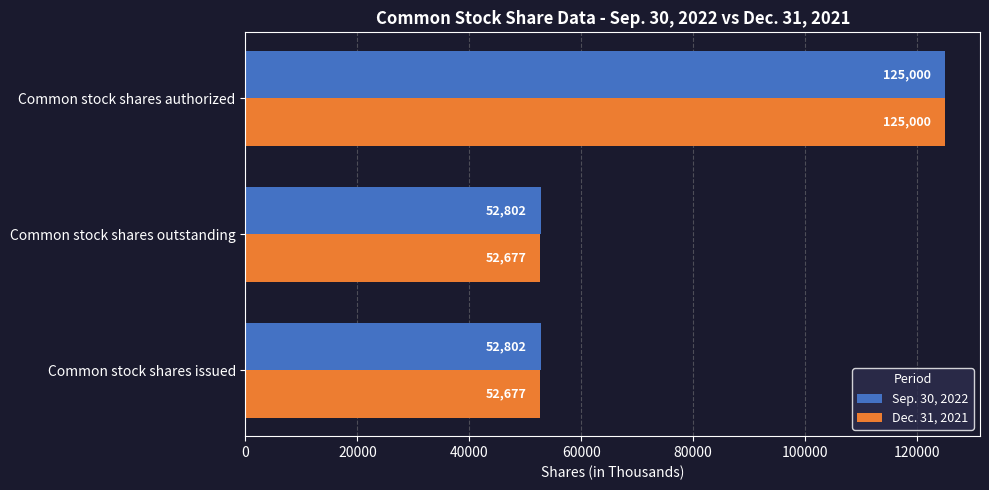

Is the value of Sep. 30, 2022 at Common stock shares authorized greater than the value of Dec. 31, 2021 at Common stock shares outstanding?

Yes